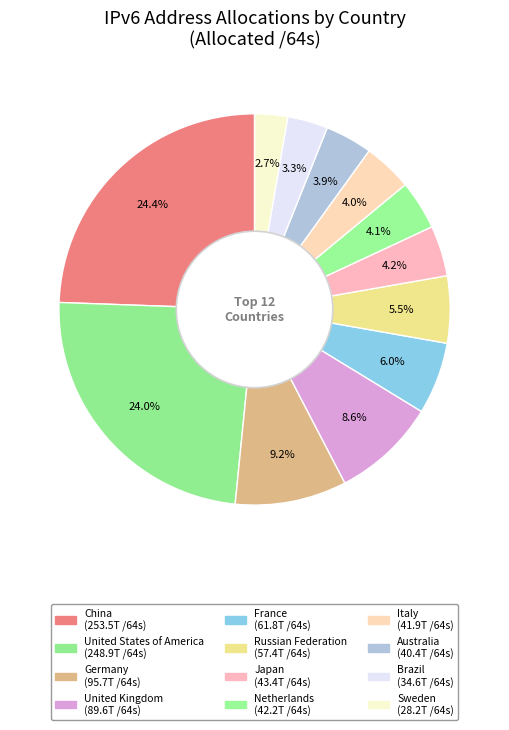

Which has a higher value, Australia or Russian Federation?

Russian Federation